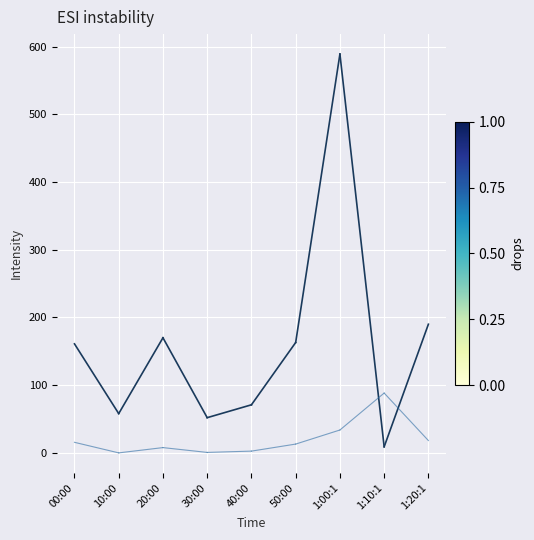

At which category is the sum across all series the highest?

00:00